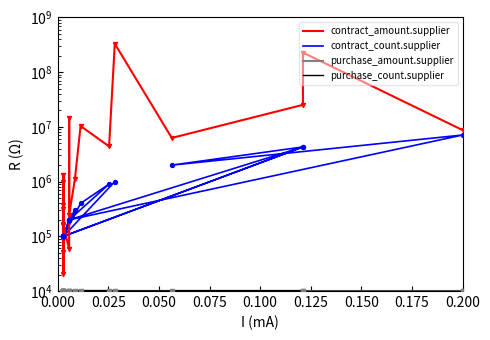

What are all the series names shown in the legend?

contract_amount.supplier, contract_count.supplier, purchase_amount.supplier, purchase_count.supplier